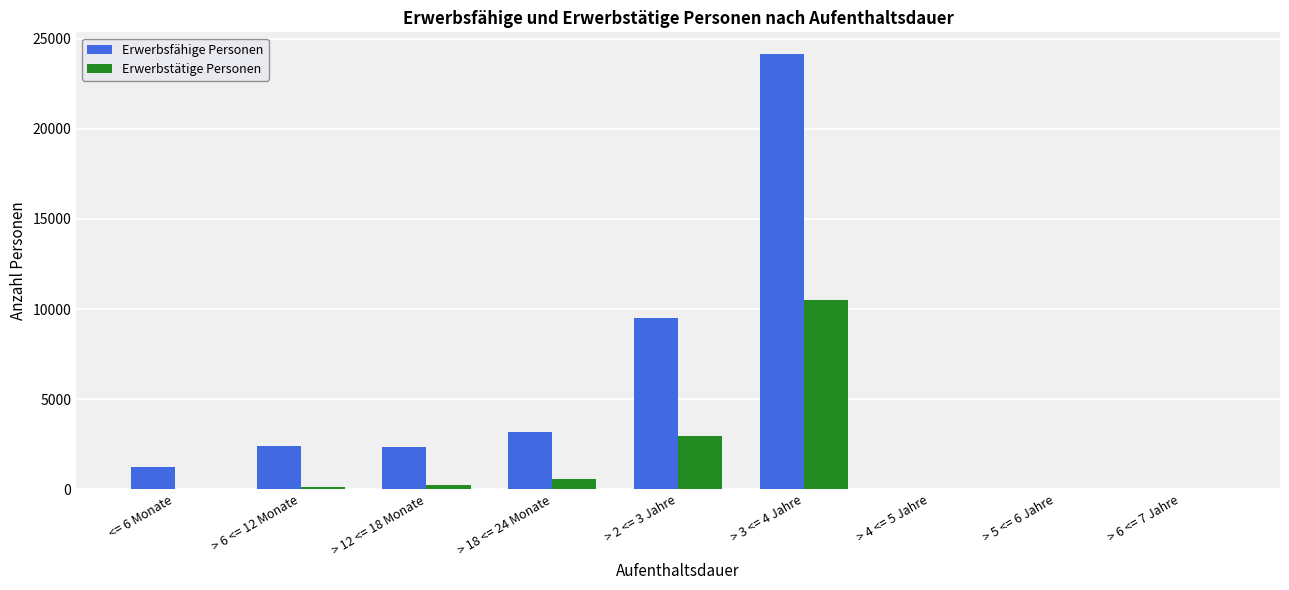

Is the value of Erwerbsfähige Personen at <= 6 Monate greater than the value of Erwerbstätige Personen at > 5 <= 6 Jahre?

Yes